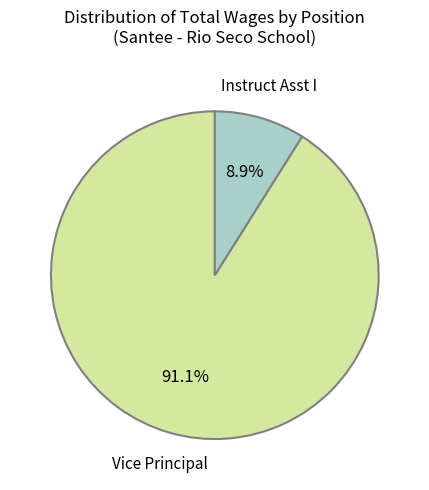

To the nearest percent, what portion does Instruct Asst I represent?

9%